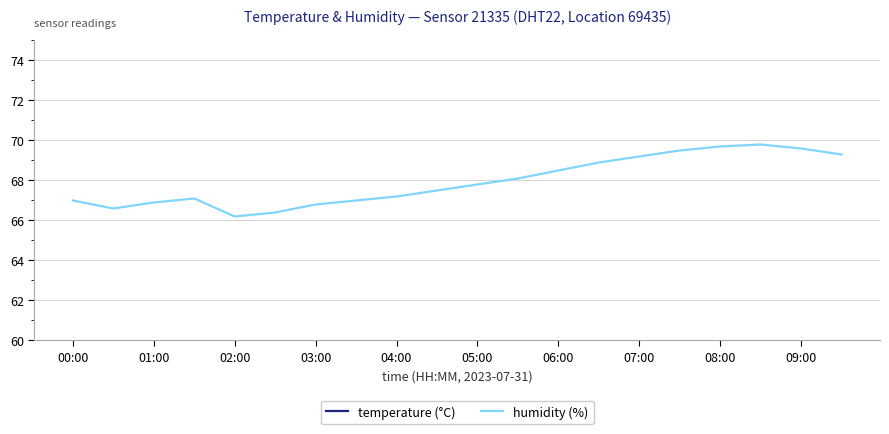

Reading right to left, list all the values displayed in this chart.

temperature (°C): 22.1	22.2	22.1	21.9	21.5	21.0	20.4	19.8	19.2	18.8	18.5	18.3	18.2	18.1	18.1	18.1	18.0	17.9	17.8	18.0
humidity (%): 69.3	69.6	69.8	69.7	69.5	69.2	68.9	68.5	68.1	67.8	67.5	67.2	67.0	66.8	66.4	66.2	67.1	66.9	66.6	67.0